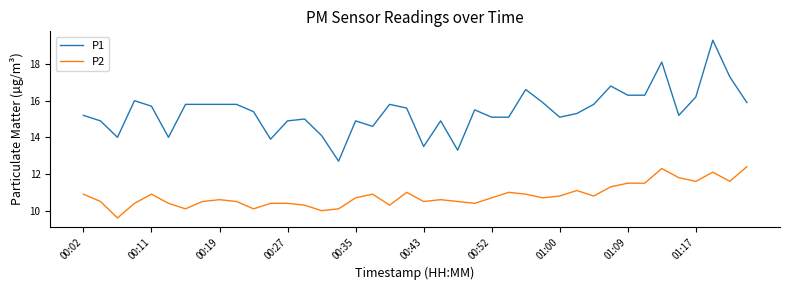

Rank the series by their maximum value, from highest to lowest.

P1, P2